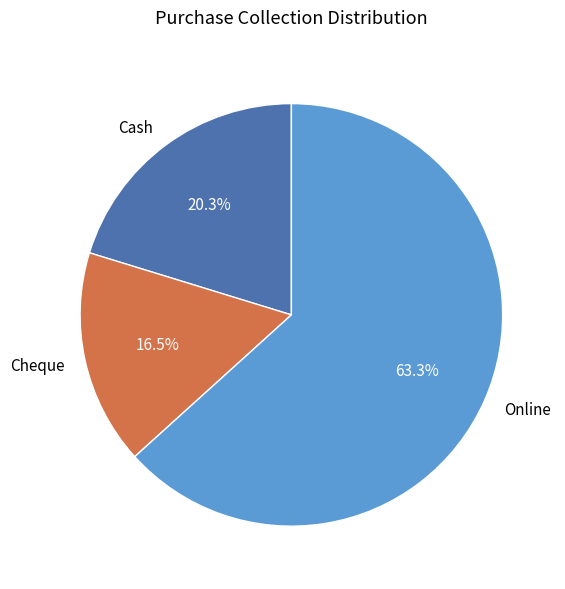

Is the sum of Cheque and Online greater than half?

Yes